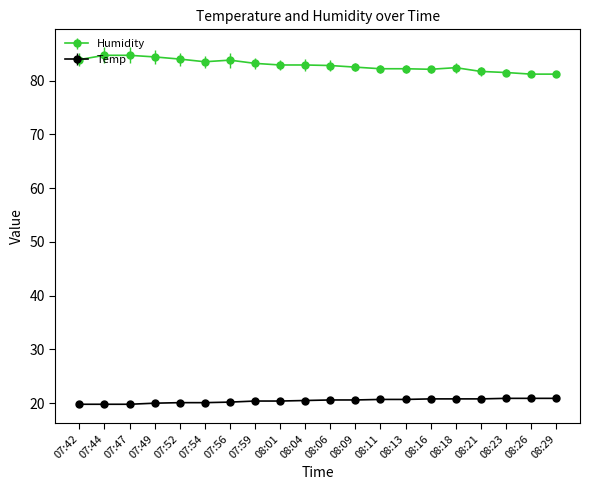

Is it true that Humidity equals 28.7 at 07:52?

False